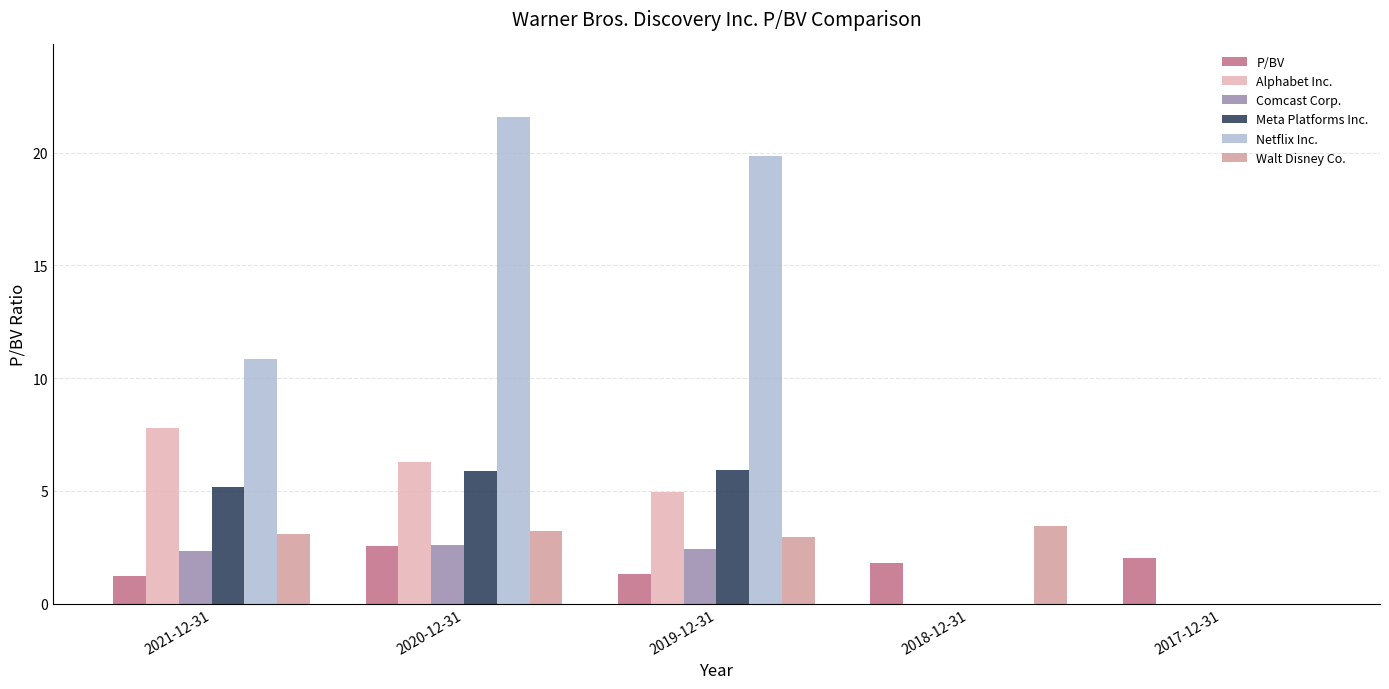

Reading left to right, extract all data points from this chart.

P/BV: 2021-12-31=1.2	2020-12-31=2.6	2019-12-31=1.3	2018-12-31=1.8	2017-12-31=2.0
Alphabet Inc.: 2021-12-31=7.8	2020-12-31=6.3	2019-12-31=4.9	2018-12-31=0.0	2017-12-31=0.0
Comcast Corp.: 2021-12-31=2.4	2020-12-31=2.6	2019-12-31=2.4	2018-12-31=0.0	2017-12-31=0.0
Meta Platforms Inc.: 2021-12-31=5.2	2020-12-31=5.9	2019-12-31=5.9	2018-12-31=0.0	2017-12-31=0.0
Netflix Inc.: 2021-12-31=10.8	2020-12-31=21.6	2019-12-31=19.9	2018-12-31=0.0	2017-12-31=0.0
Walt Disney Co.: 2021-12-31=3.1	2020-12-31=3.2	2019-12-31=3.0	2018-12-31=3.5	2017-12-31=0.0